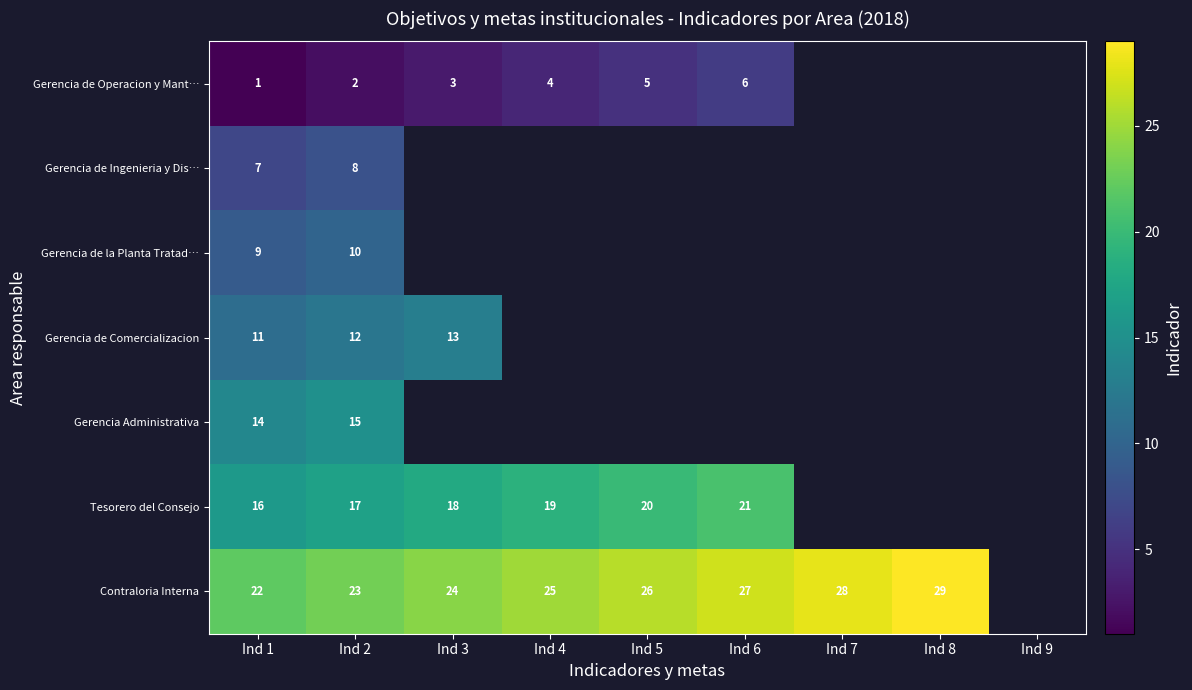

Which has a higher value, Ind 3 or Ind 2?

Ind 3